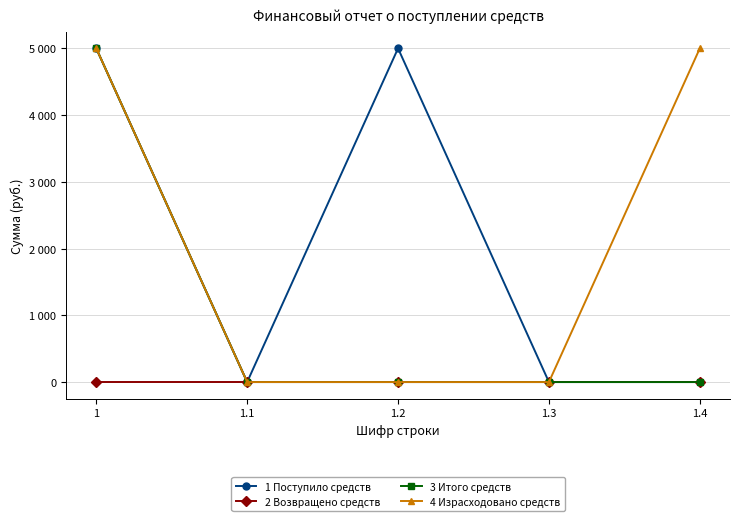

True or false: 2 Возвращено средств has a value of 0 at 1.1.

True